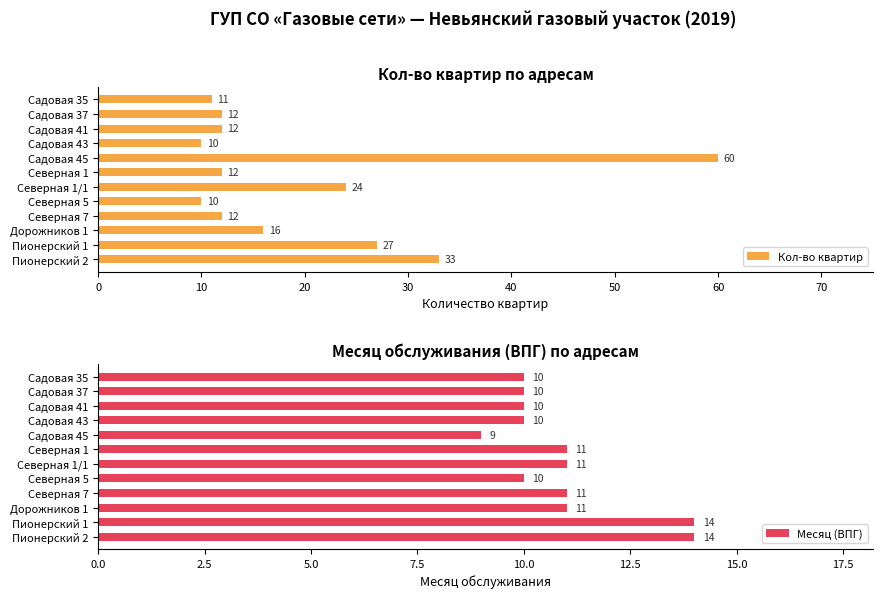

Rank the series by their maximum value, from lowest to highest.

Месяц (ВПГ), Кол-во квартир